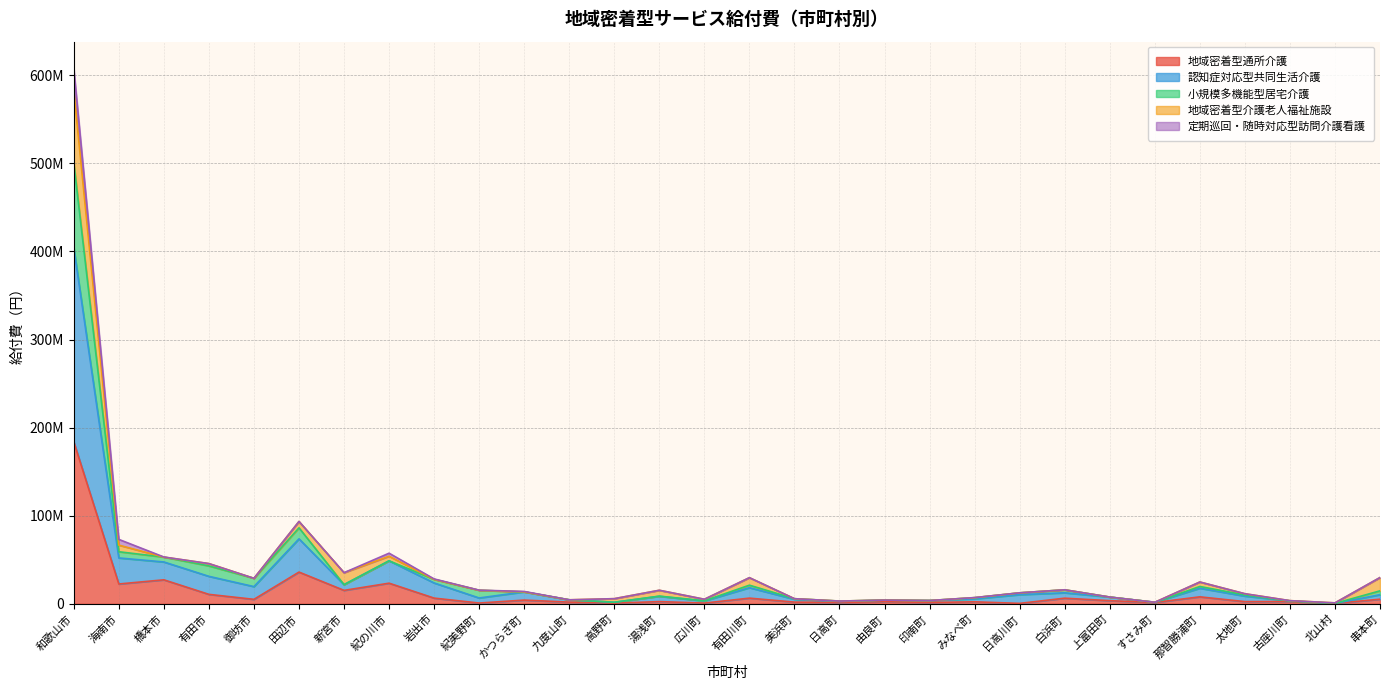

True or false: 認知症対応型共同生活介護 and 小規模多機能型居宅介護 cross at least once.

False